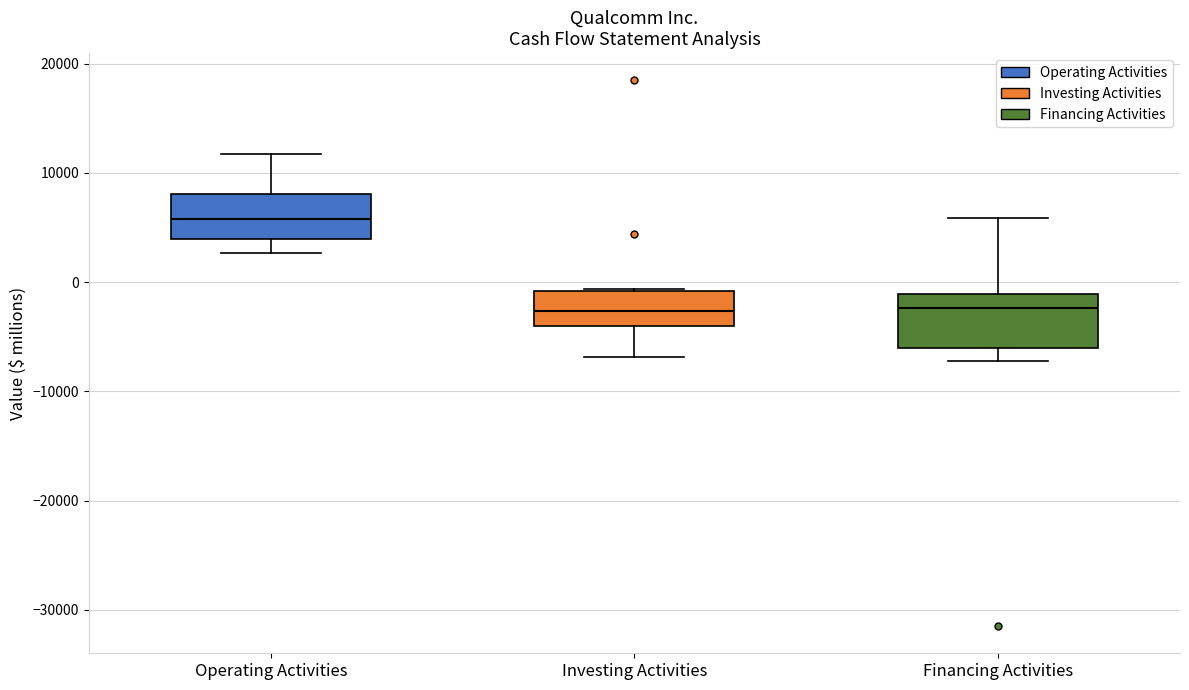

Reading left to right, read every box against the y-axis: the position of its median line, the range the box covers, and the ends of its whiskers. The values are not printed on the chart, so give them approximately, as read against the axis.

Operating Activities: median 6000, box 4000 to 8000, whiskers 3000 to 12000
Investing Activities: median -3000, box -4000 to -1000, whiskers -7000 to -1000
Financing Activities: median -2000, box -6000 to -1000, whiskers -7000 to 6000